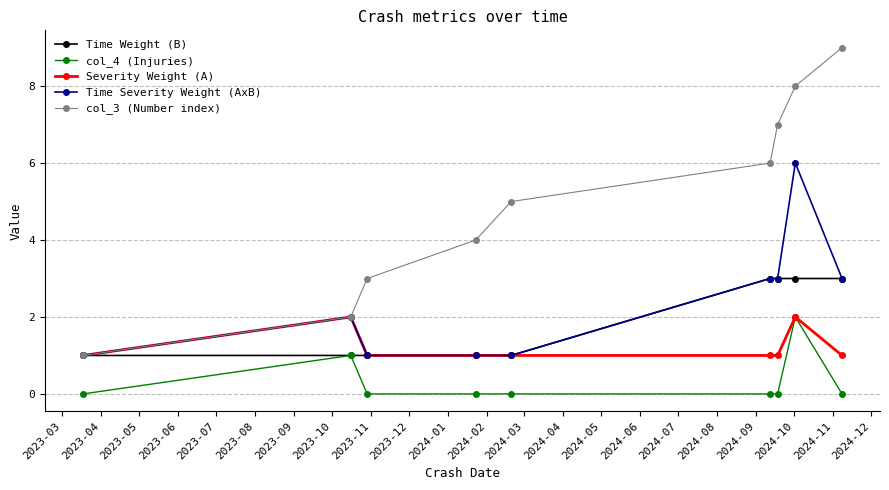

Which series has the widest spread of values?

col_3 (Number index)